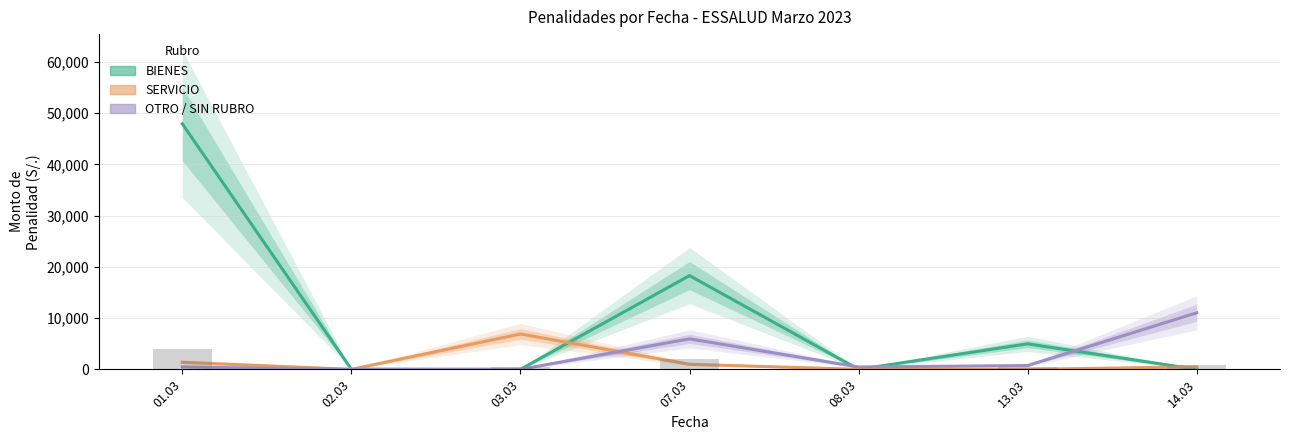

What is the difference between the second highest and second lowest values in the BIENES series?

18292.6